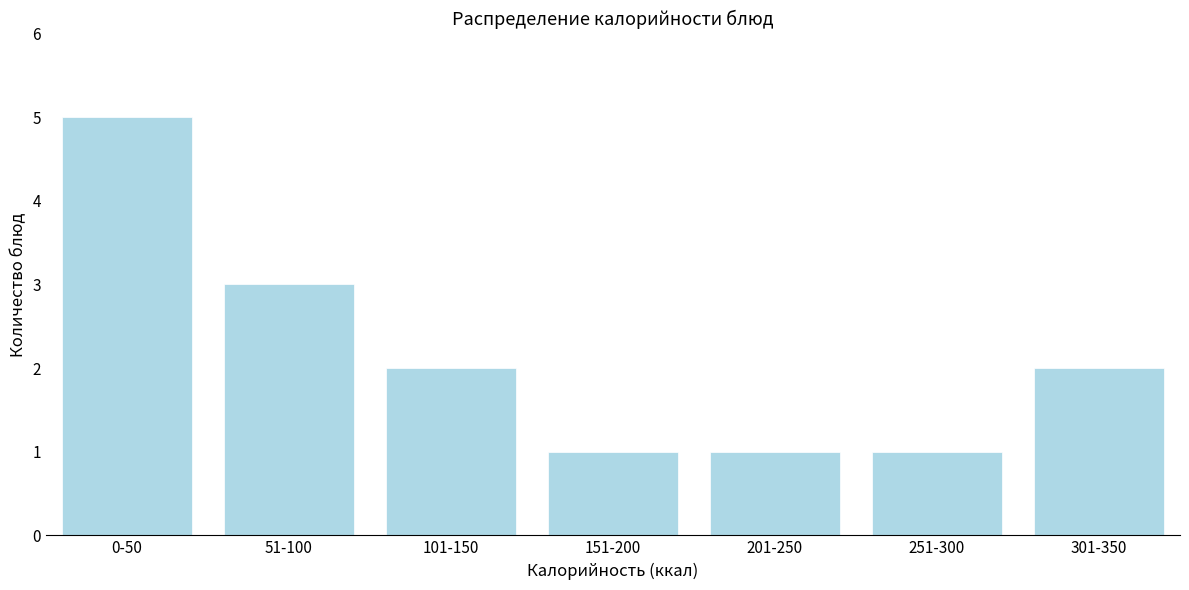

Reading left to right, what are all the values shown in this chart?

5	3	2	1	1	1	2